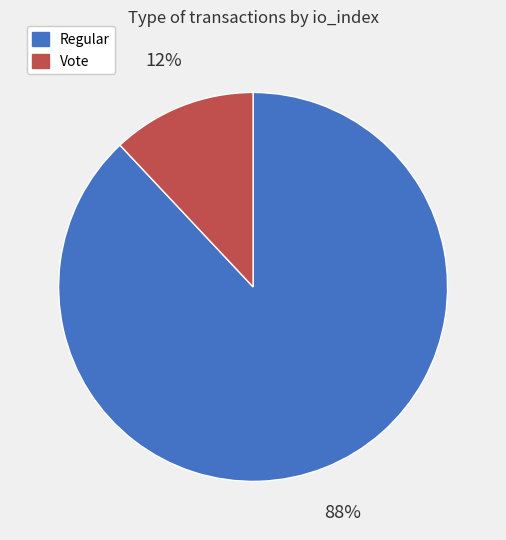

Which category has the biggest portion of the pie?

Regular